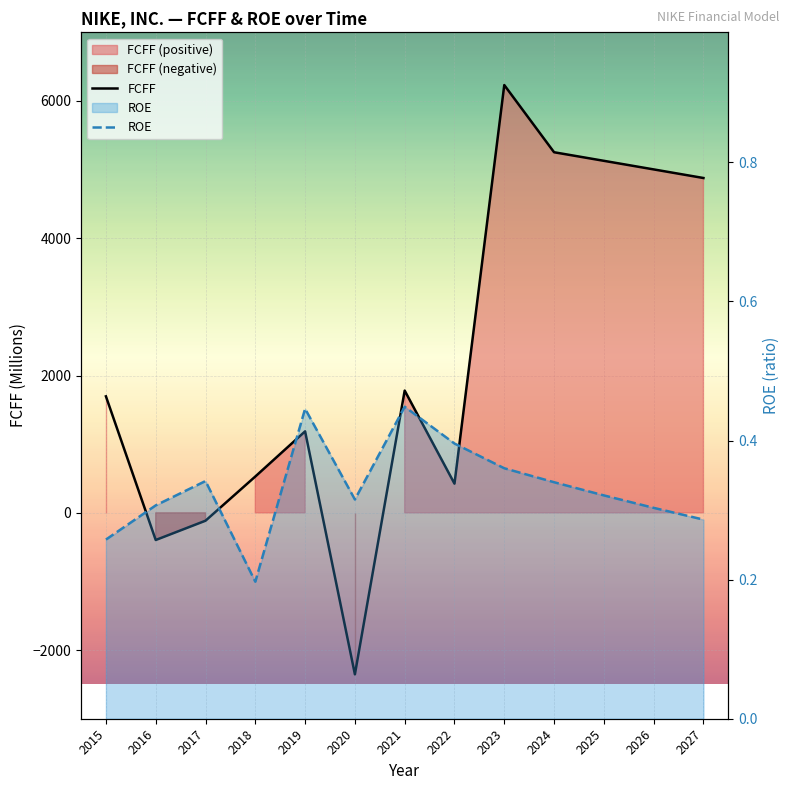

What are all the series names shown in the legend?

FCFF, ROE